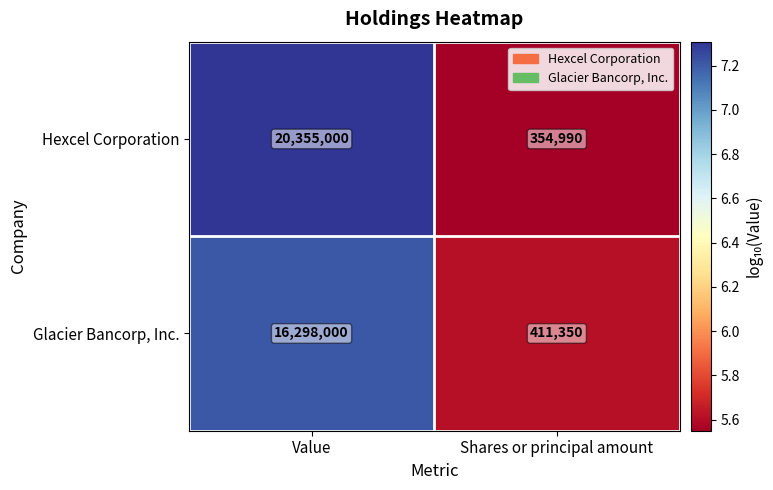

Rank the series by their average value, from lowest to highest.

Glacier Bancorp, Inc., Hexcel Corporation